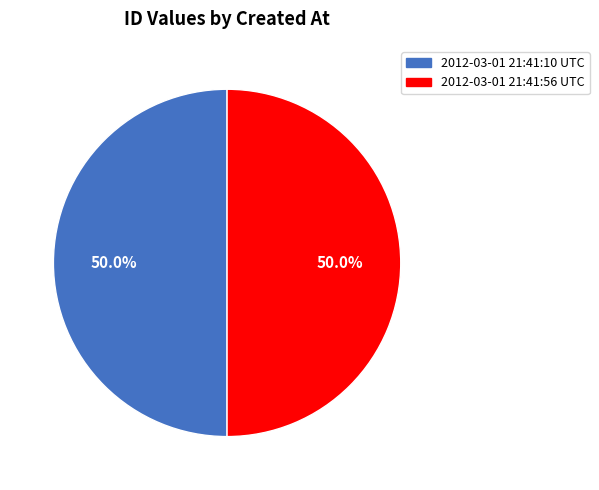

To the nearest percent, what percentage of the pie is 2012-03-01 21:41:56 UTC?

50%